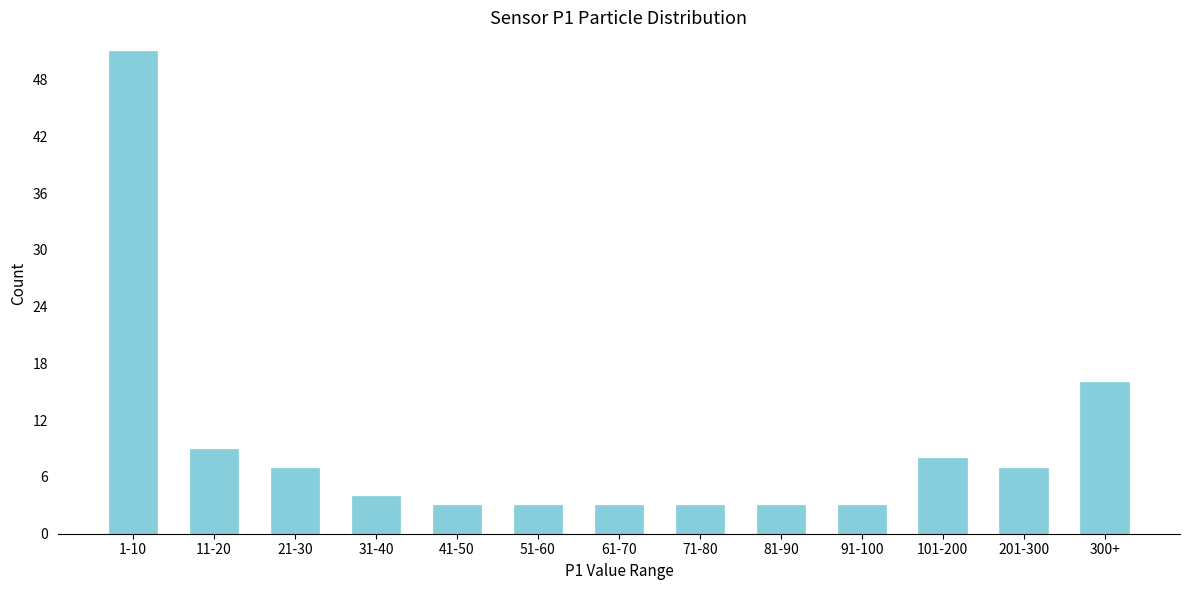

Reading left to right, what are all the values shown in this chart?

51	9	7	4	3	3	3	3	3	3	8	7	16